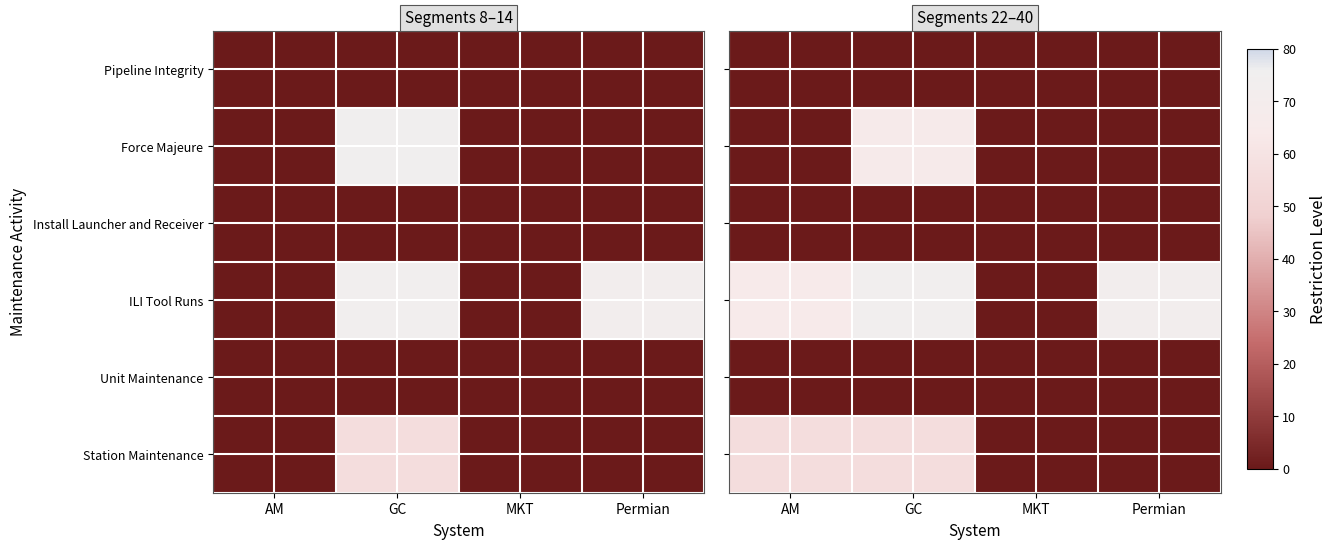

Which has a higher value, Permian or GC?

Permian